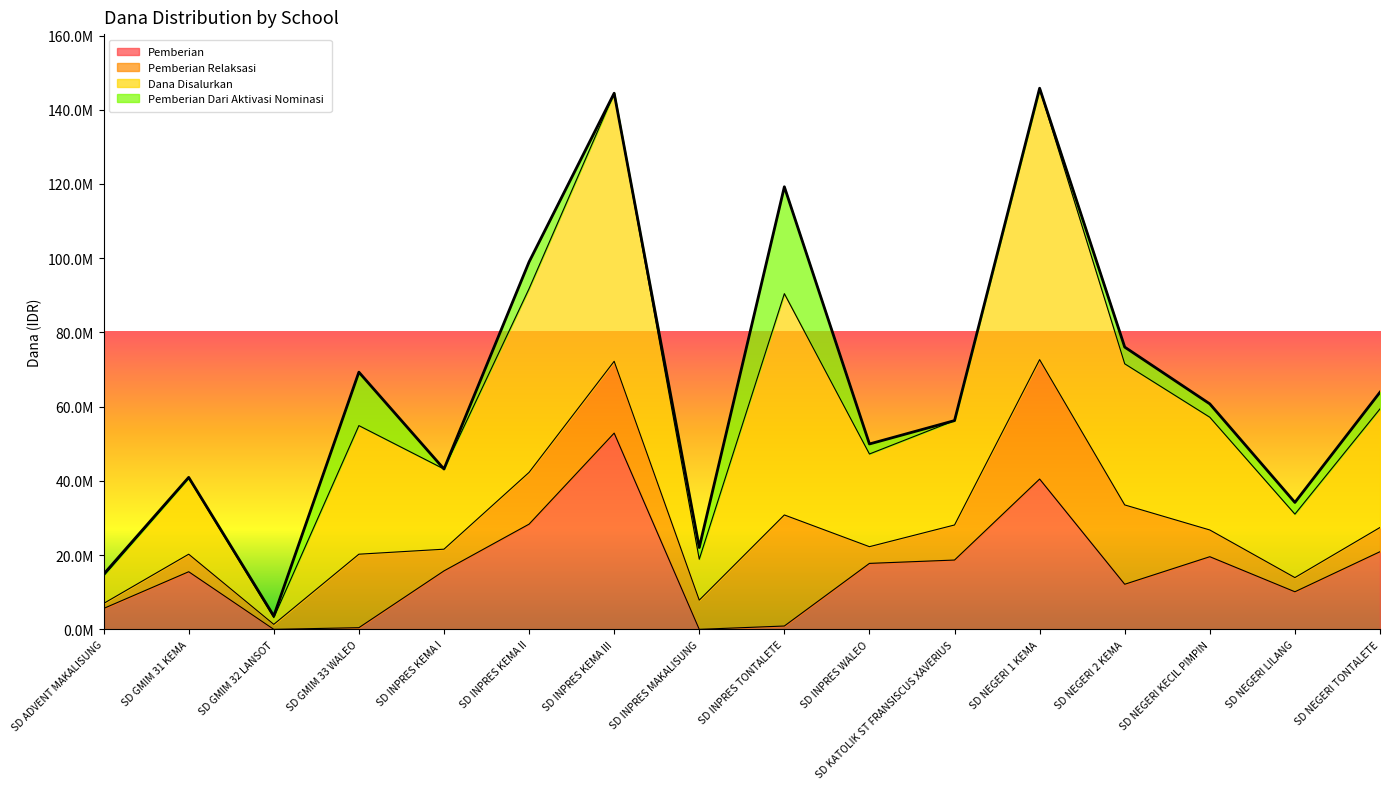

In Dana Disalurkan, how many points are lower than both neighbors (excluding endpoints)?

5